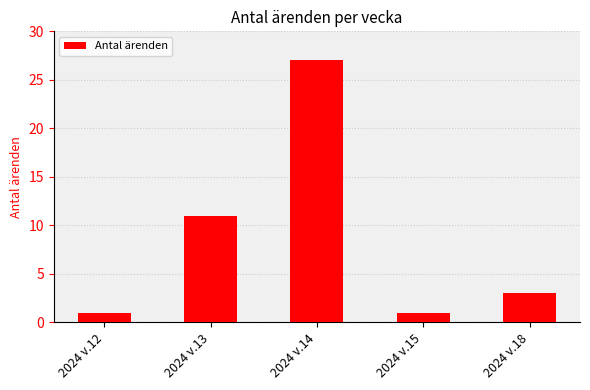

What is the value of the 1st bar from the left?

1